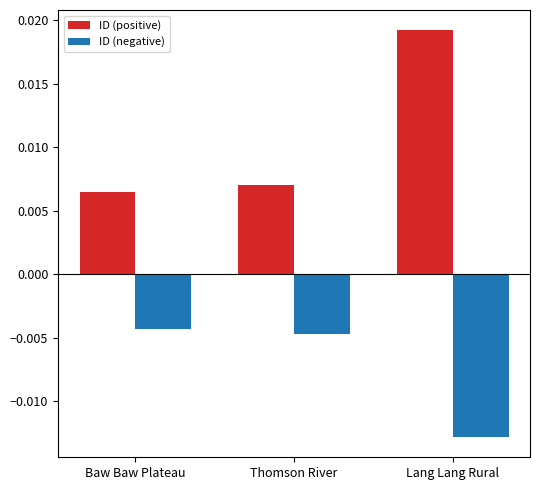

Which series has the largest total across all categories?

ID (positive)